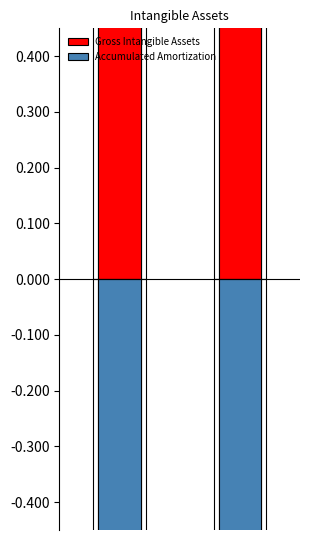

At which label is Accumulated Amortization closest to 0?

1